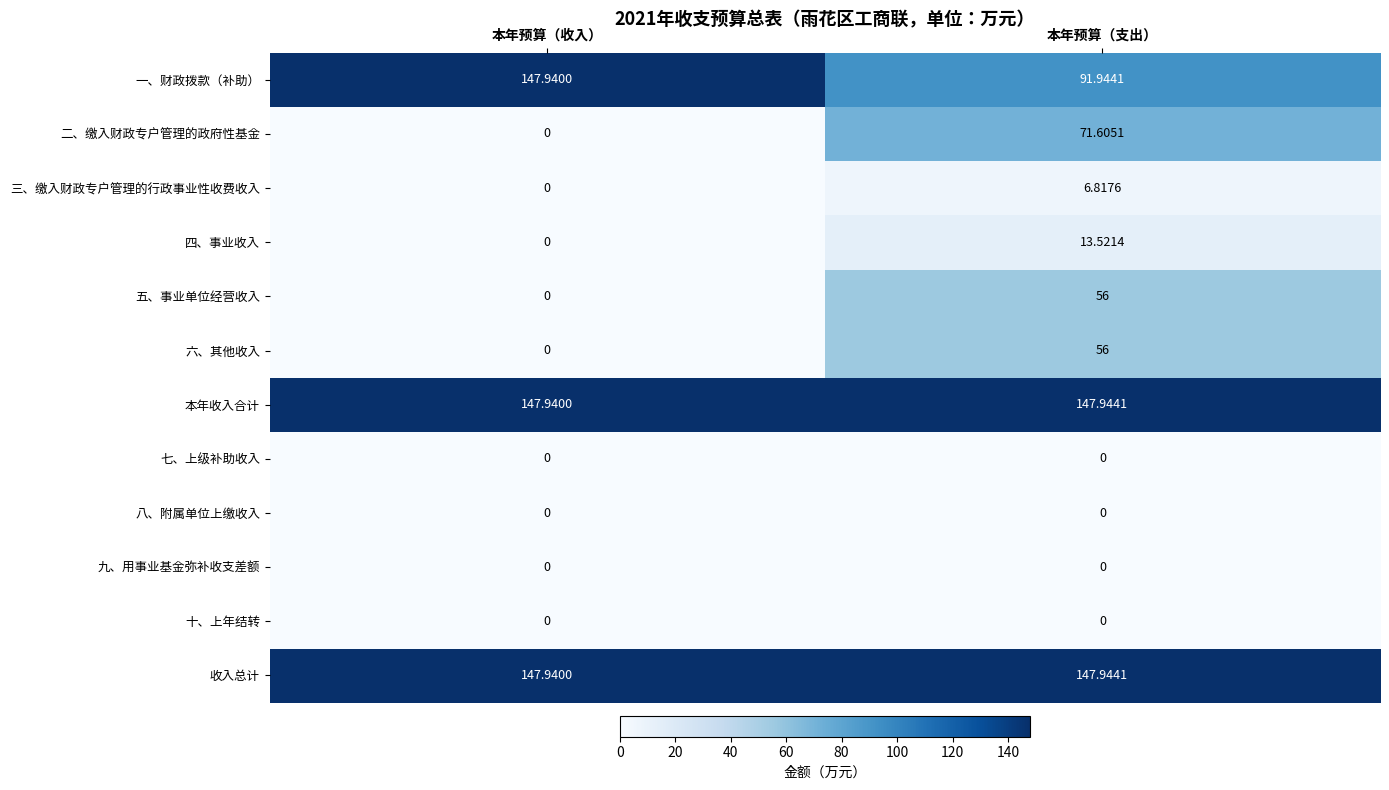

Which label corresponds to the largest value in the chart?

本年预算（支出）